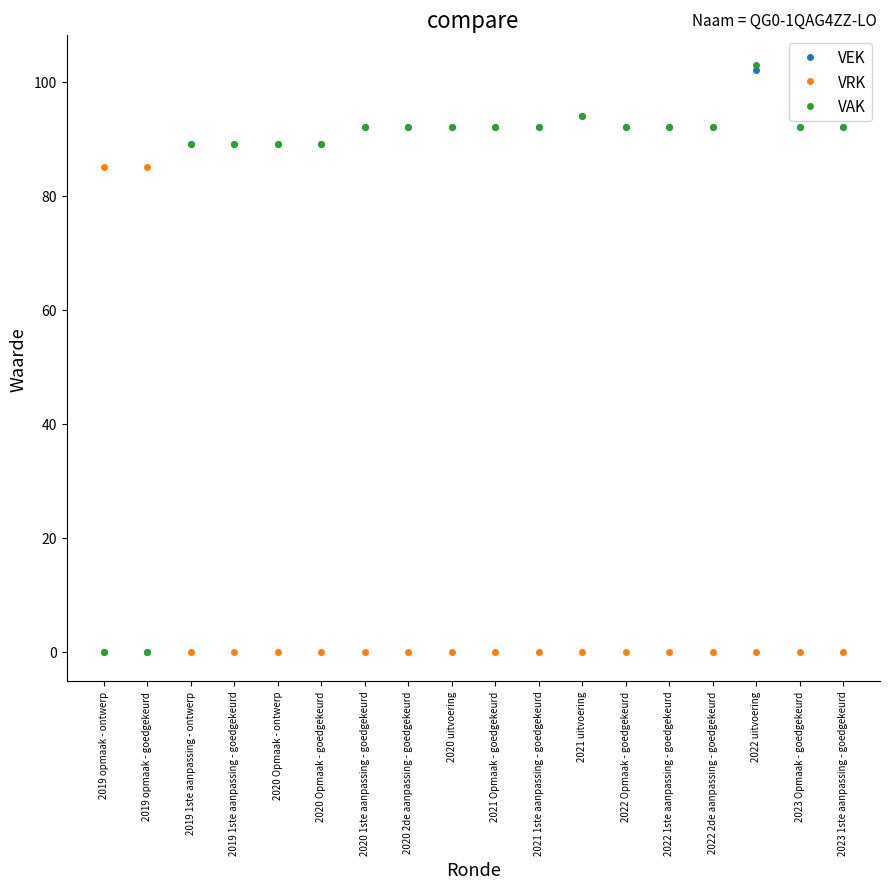

True or false: VAK has a value of 89 at 2020 Opmaak - goedgekeurd.

True